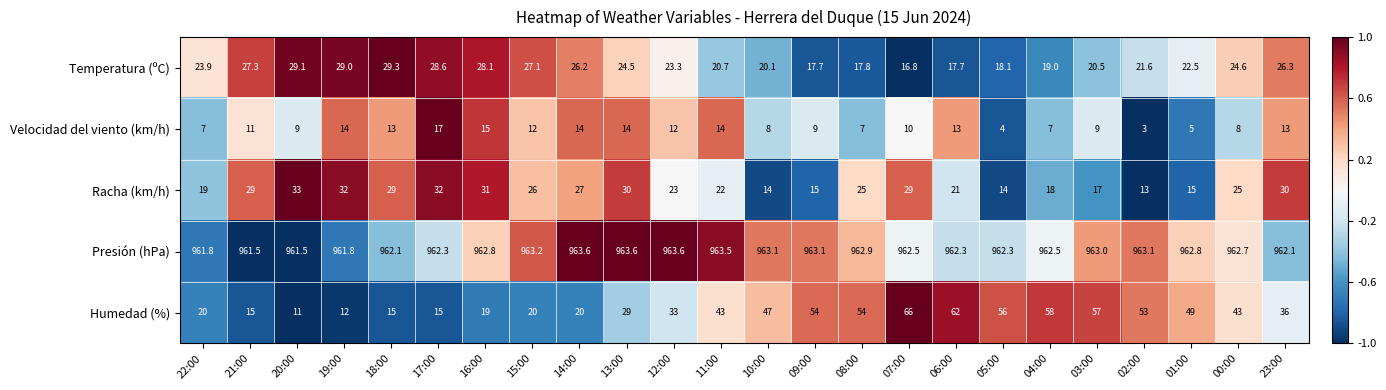

At which category is the sum across all series the highest?

07:00